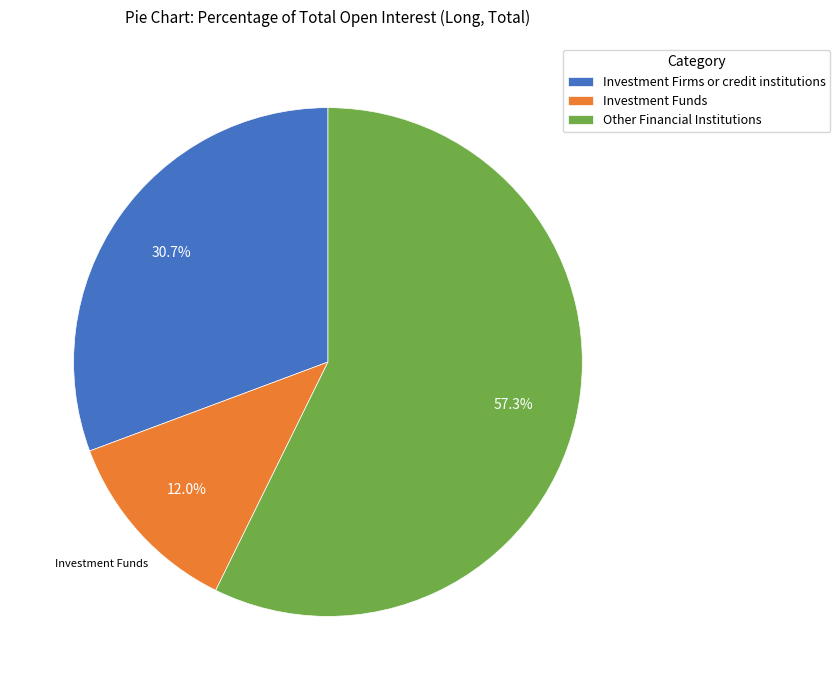

Approximately how many times larger is the value at Other Financial Institutions compared to Investment Firms or credit institutions?

1.9